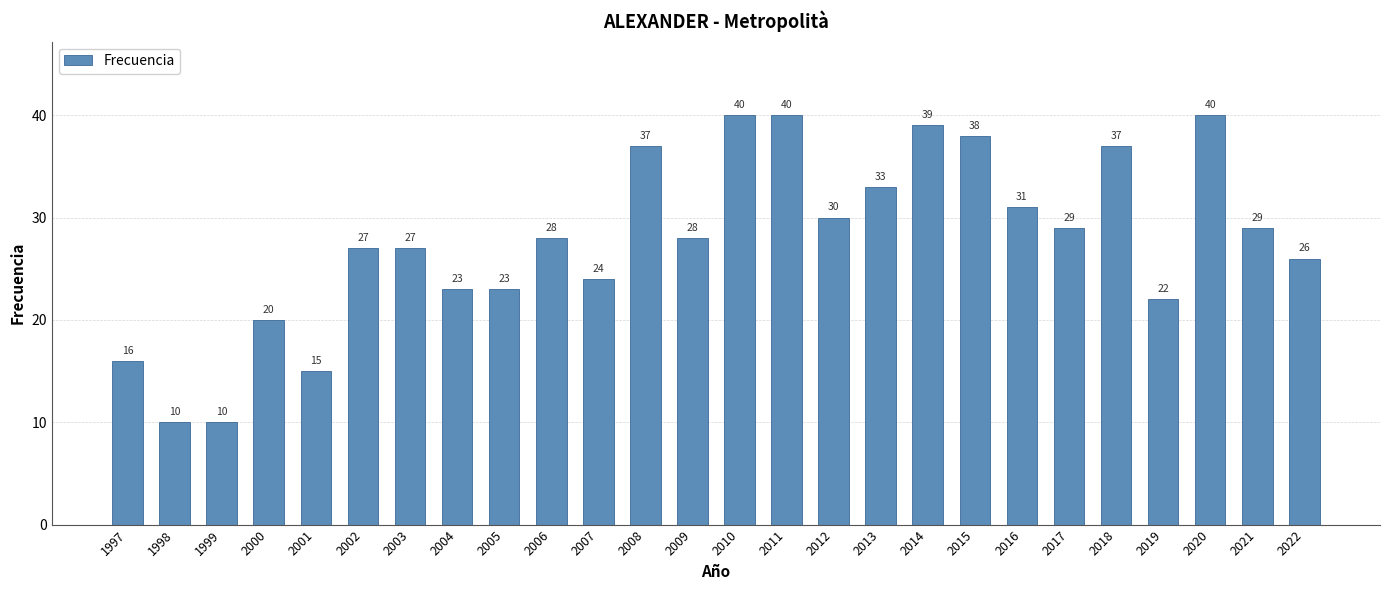

What is the average value?

28